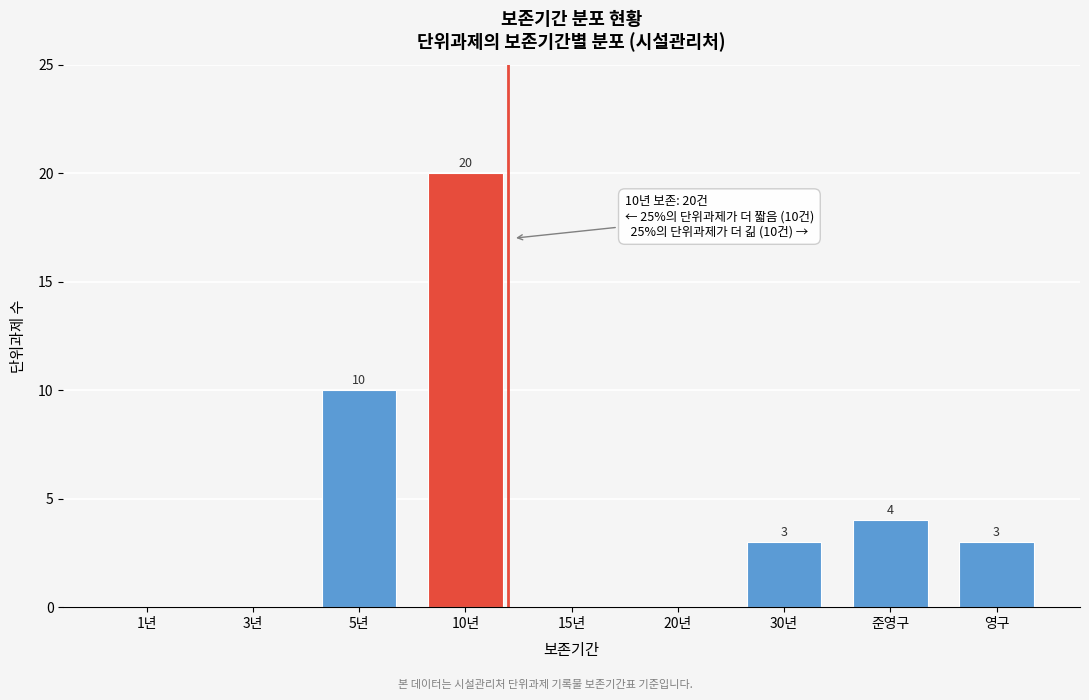

Reading left to right, extract all data points from this chart.

1년=0	3년=0	5년=10	10년=20	15년=0	20년=0	30년=3	준영구=4	영구=3